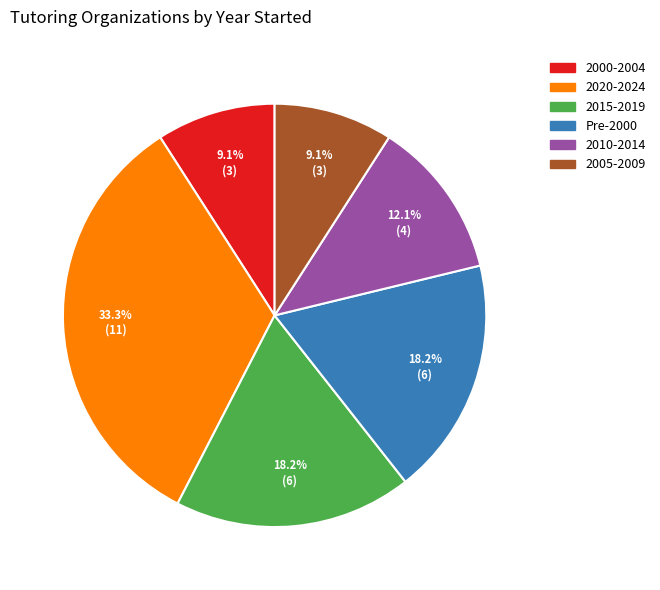

Is there a majority slice in this chart?

No